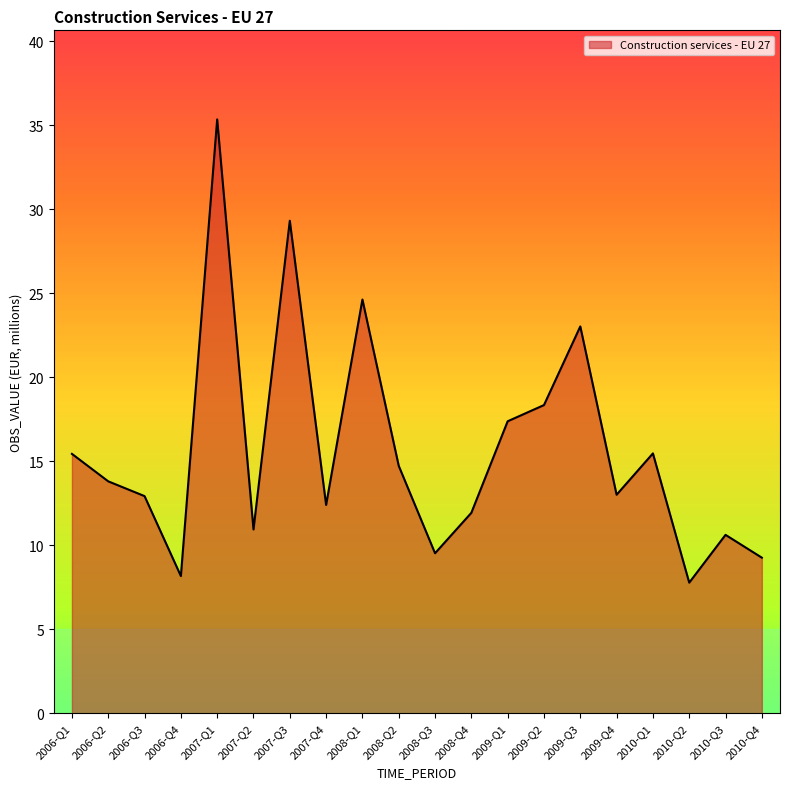

True or false: the data has more than 1 interior local peaks.

True